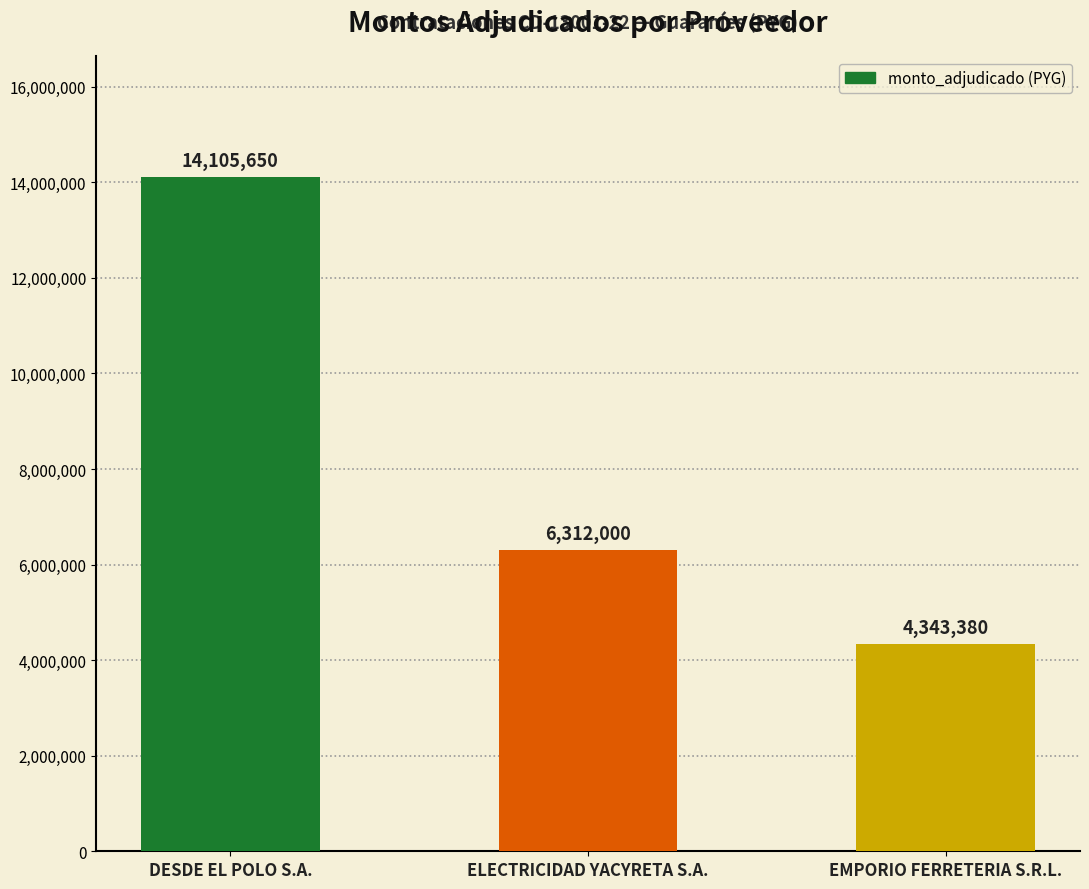

Reading left to right, extract all data points from this chart.

14105650	6312000	4343380